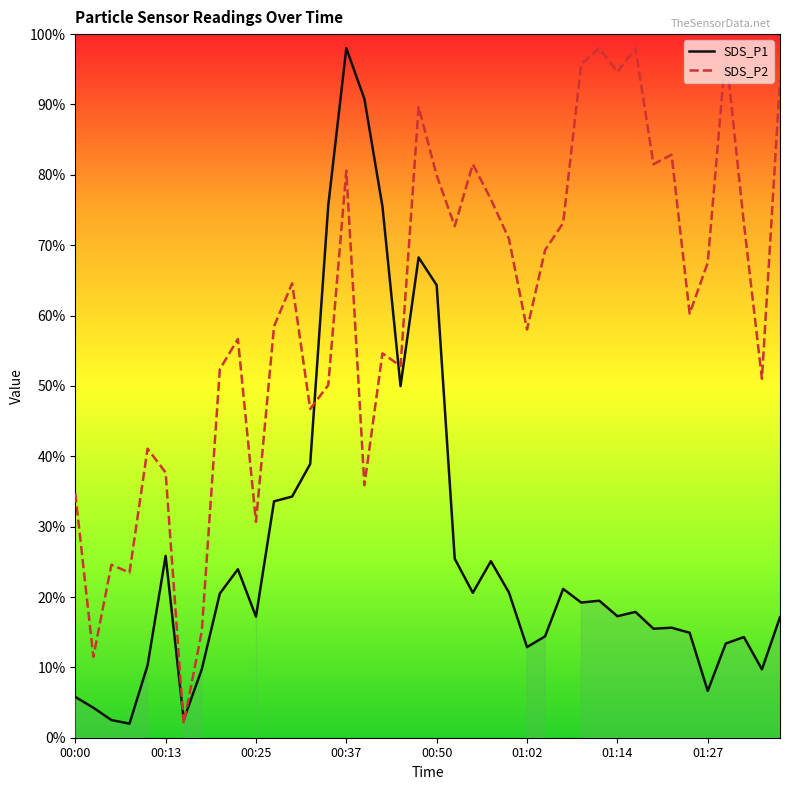

Is it true that SDS_P1 equals 6.0 at 01:02?

False